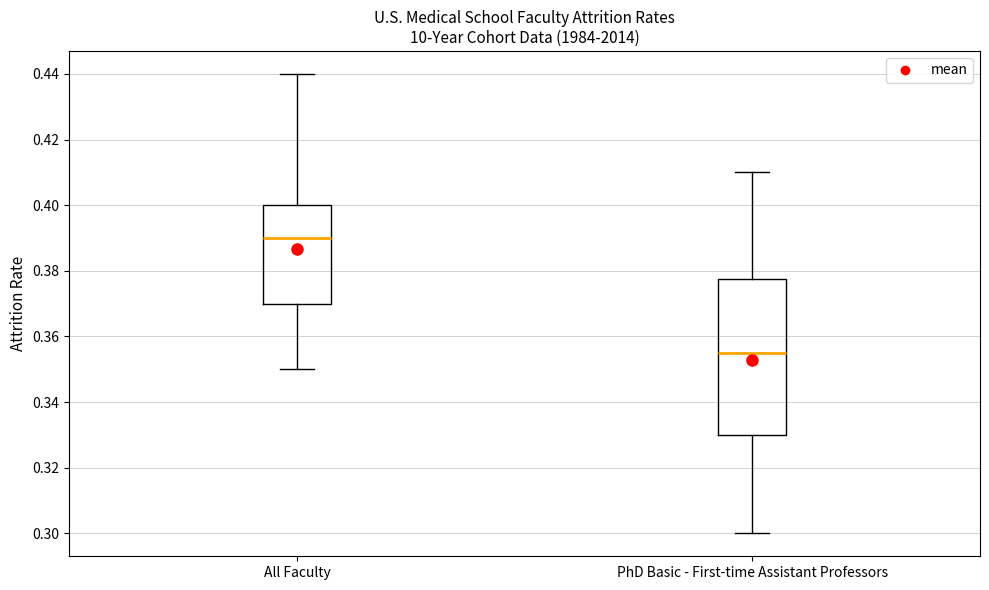

Where is the upper edge of the box for All Faculty on the y-axis? The values are not printed on the chart, so give them approximately, as read against the axis.

0.400